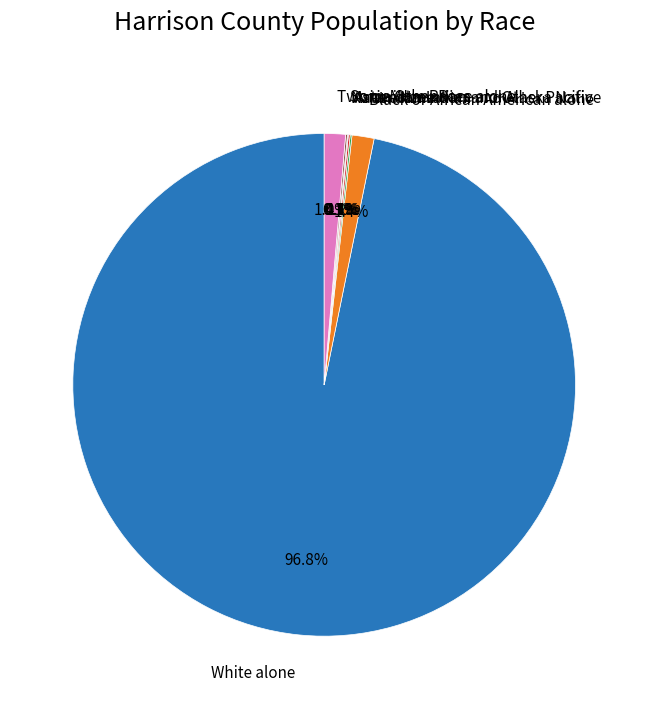

To the nearest percent, what is the difference between the largest and smallest slice percentages?

97%